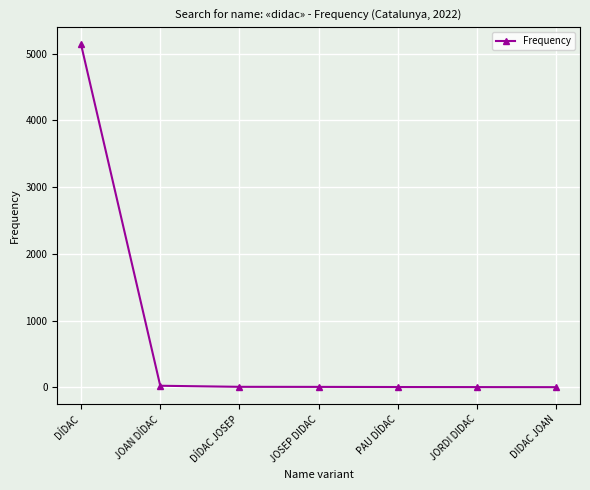

What is the difference between the maximum and second lowest values?

5135